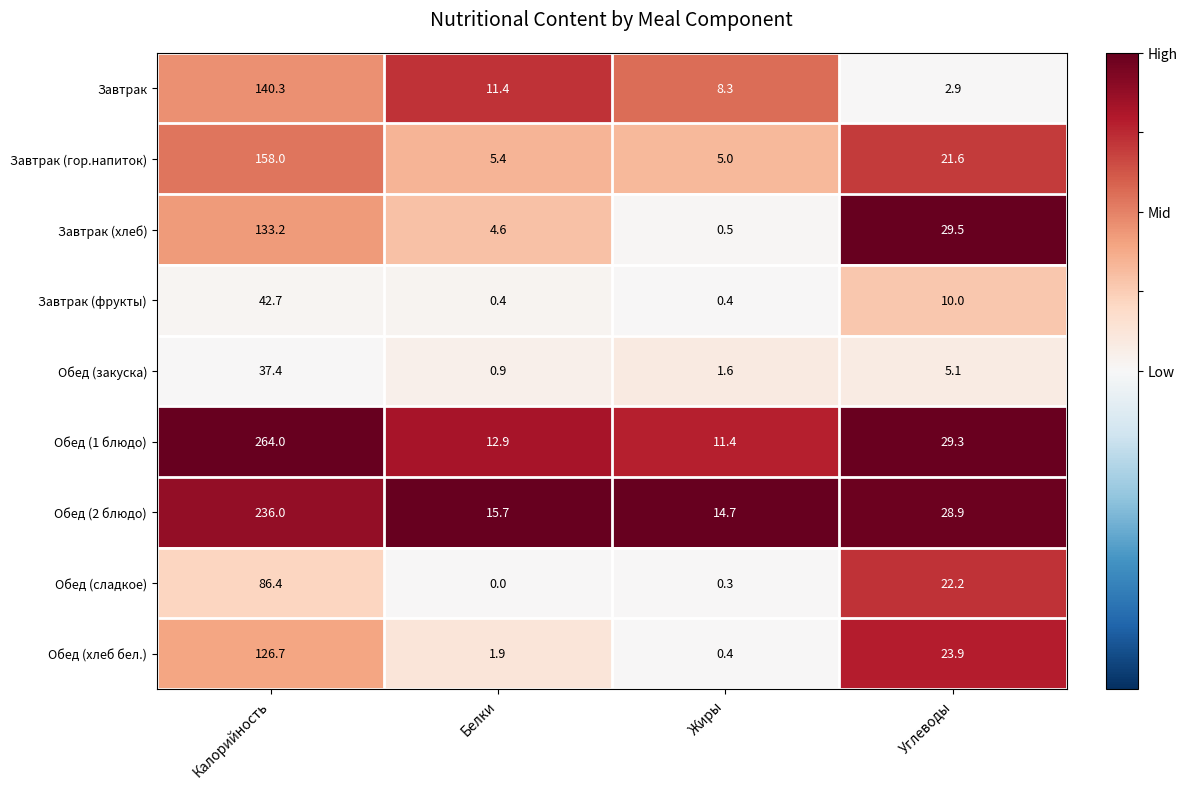

What is the difference between the maximum and minimum values in the Завтрак (хлеб) series?

132.7